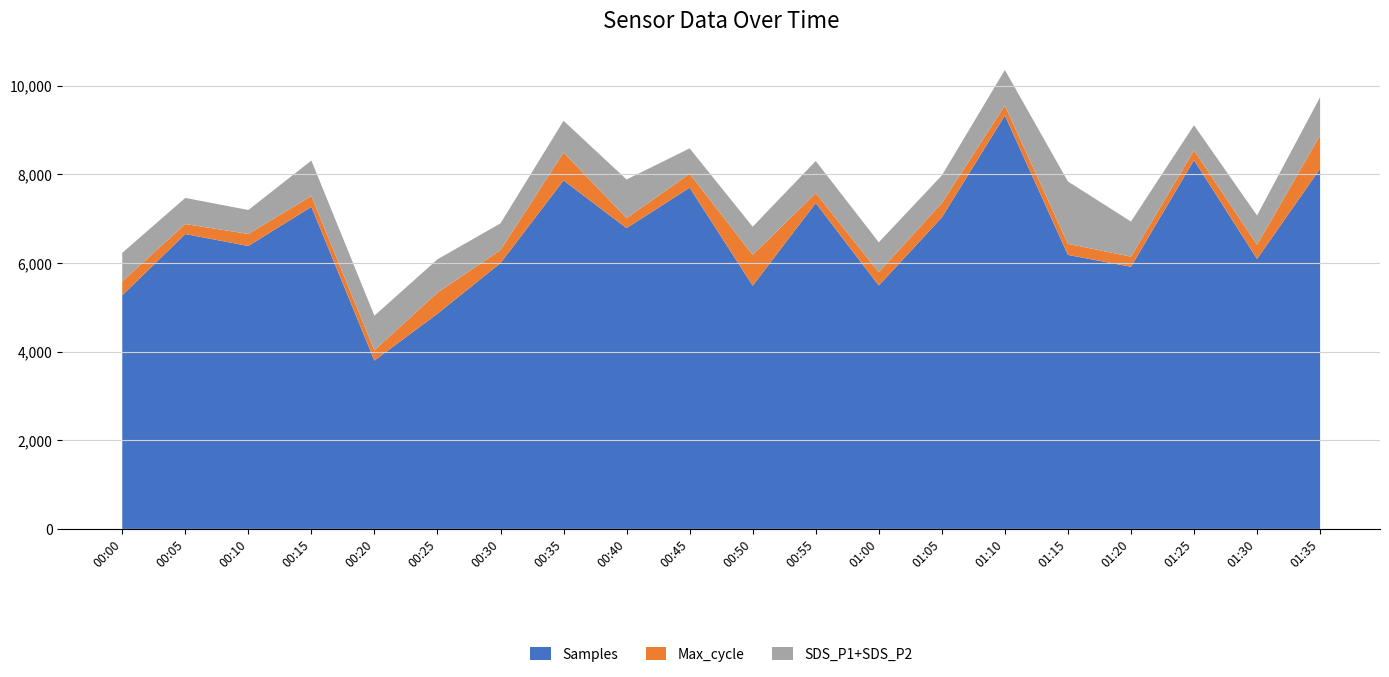

What is the total value across all series at 00:30?

6895